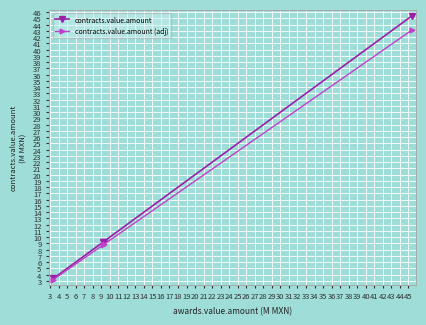

What is the maximum value for contracts.value.amount?

45.4